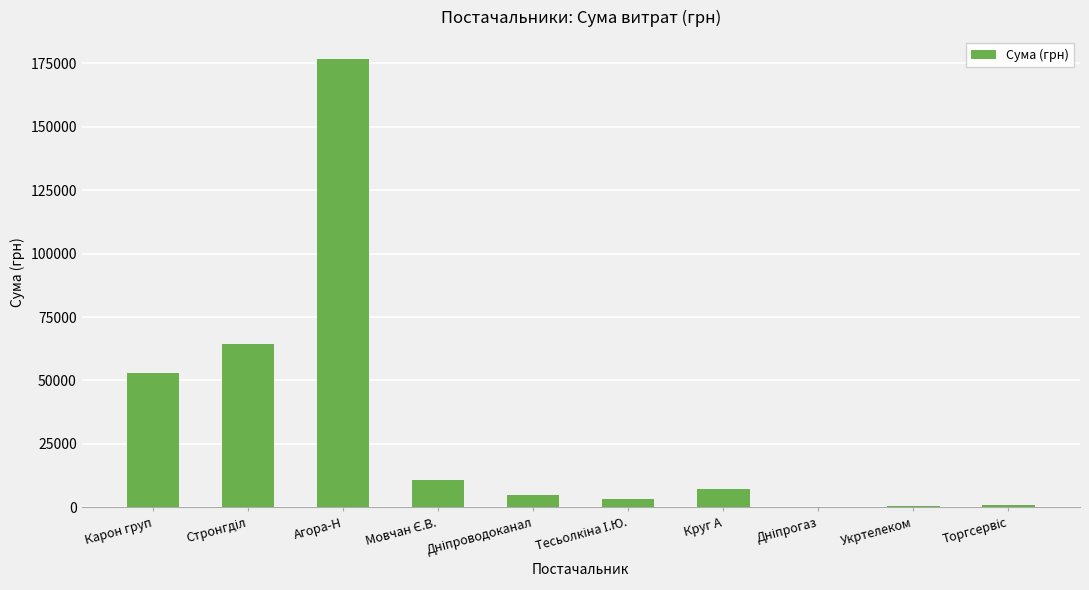

What is the average value?

32161.2